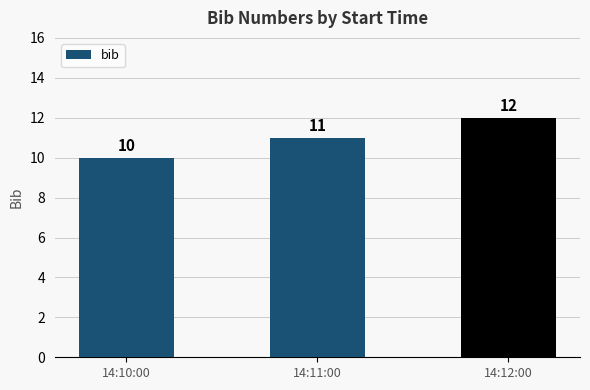

What position from the left is 14:12:00?

3